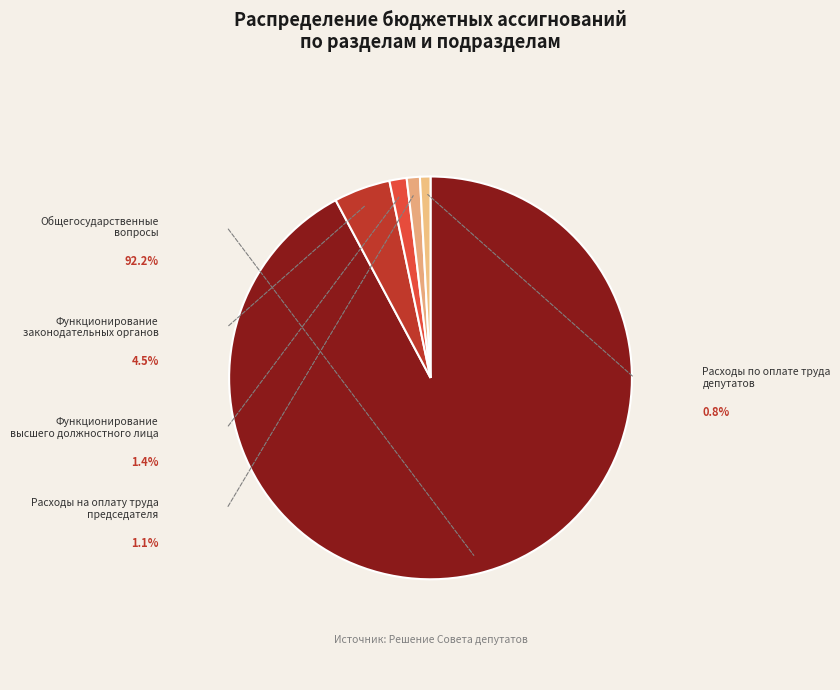

Which has a higher value, Расходы по оплате труда депутатов or Расходы на оплату труда председателя?

Расходы на оплату труда председателя